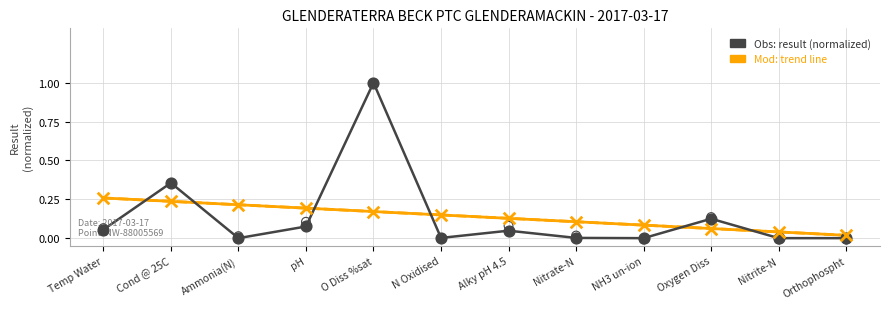

What are all the series names shown in the legend?

Obs: result (normalized), Mod: trend line